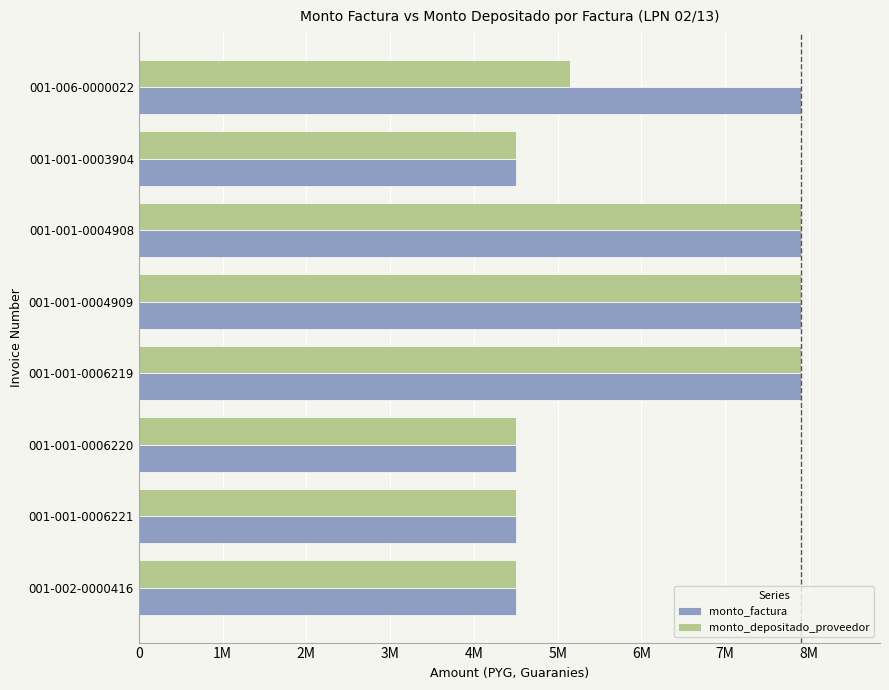

Reading left to right, transcribe all the data shown in this chart.

monto_factura: 7900000	4500000	7900000	7900000	7900000	4500000	4500000	4500000
monto_depositado_proveedor: 5142756	4500000	7900000	7900000	7900000	4500000	4500000	4500000